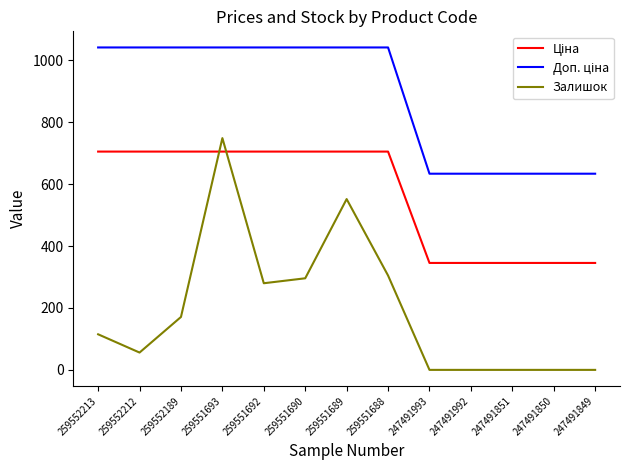

The value of Залишок at 247491851 is 0.0. True or false?

True